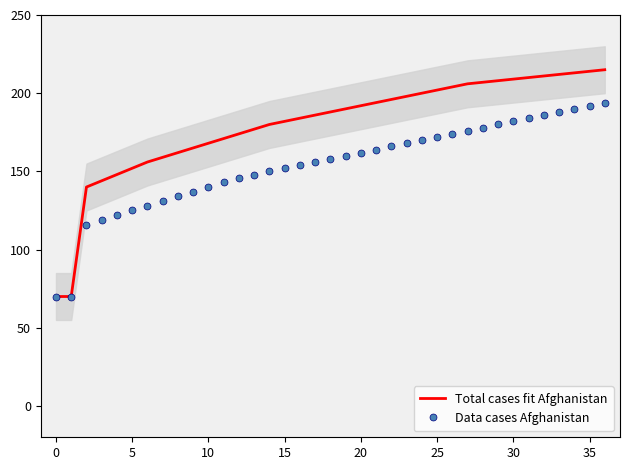

True or false: Data cases Afghanistan has more than 0 interior local peaks.

False